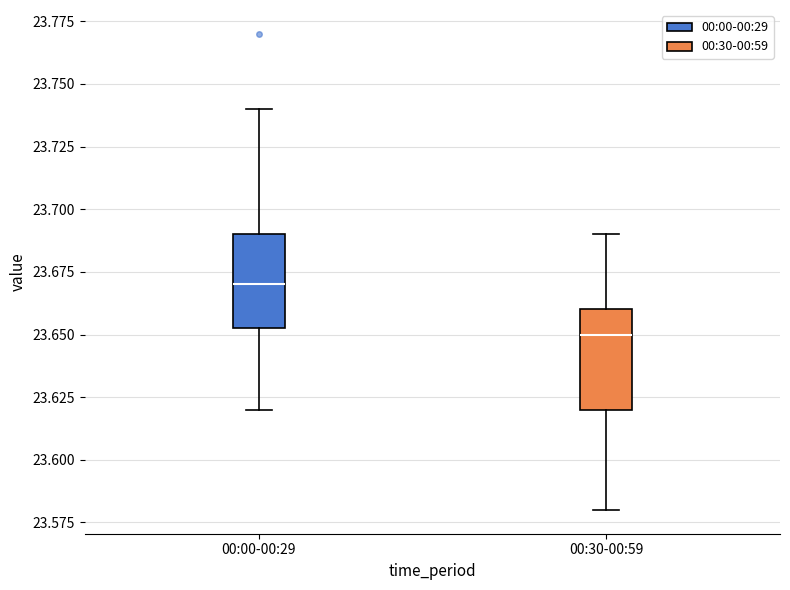

Where is the lower edge of the box for 00:00-00:29 on the y-axis? The values are not printed on the chart, so give them approximately, as read against the axis.

23.655